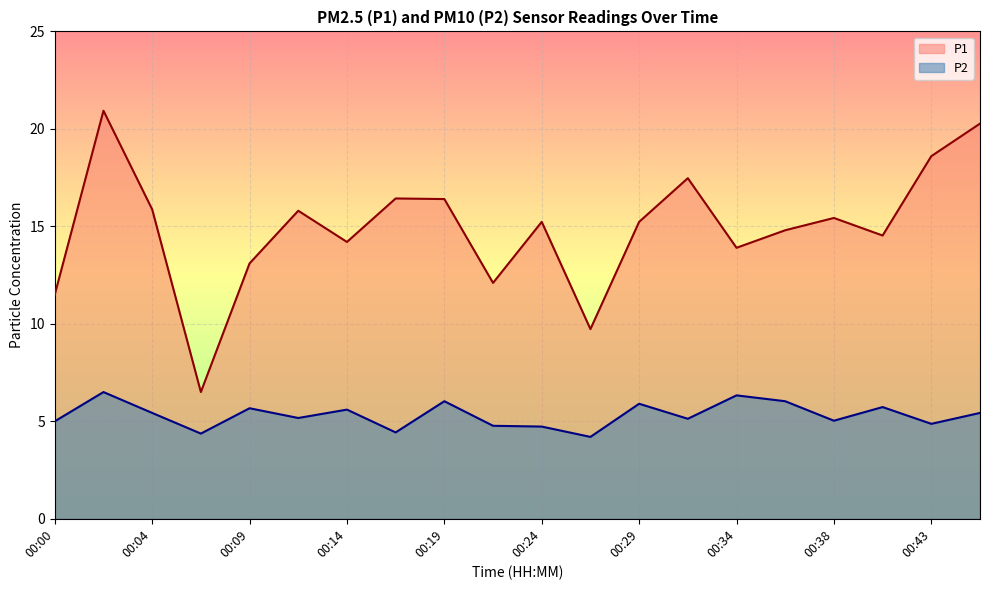

What is the difference between the highest and lowest values at 00:19?

10.4